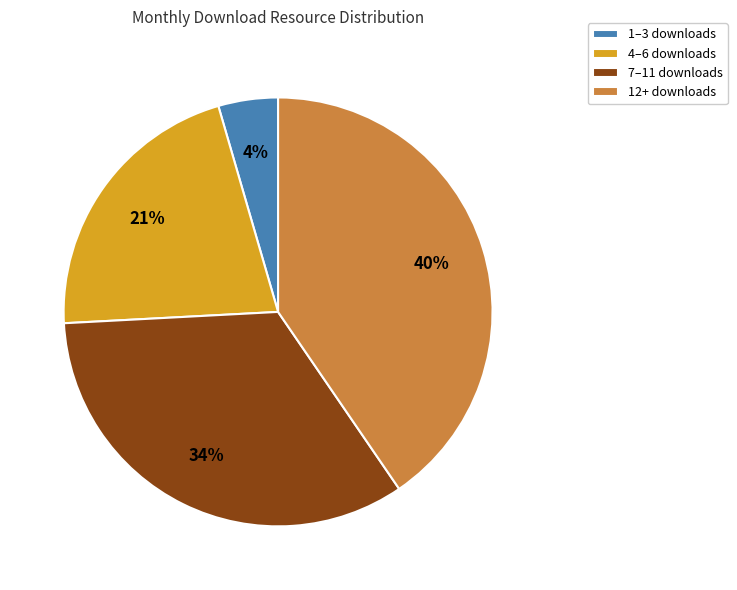

Do 7–11 downloads and 4–6 downloads together represent more than half of the pie?

Yes